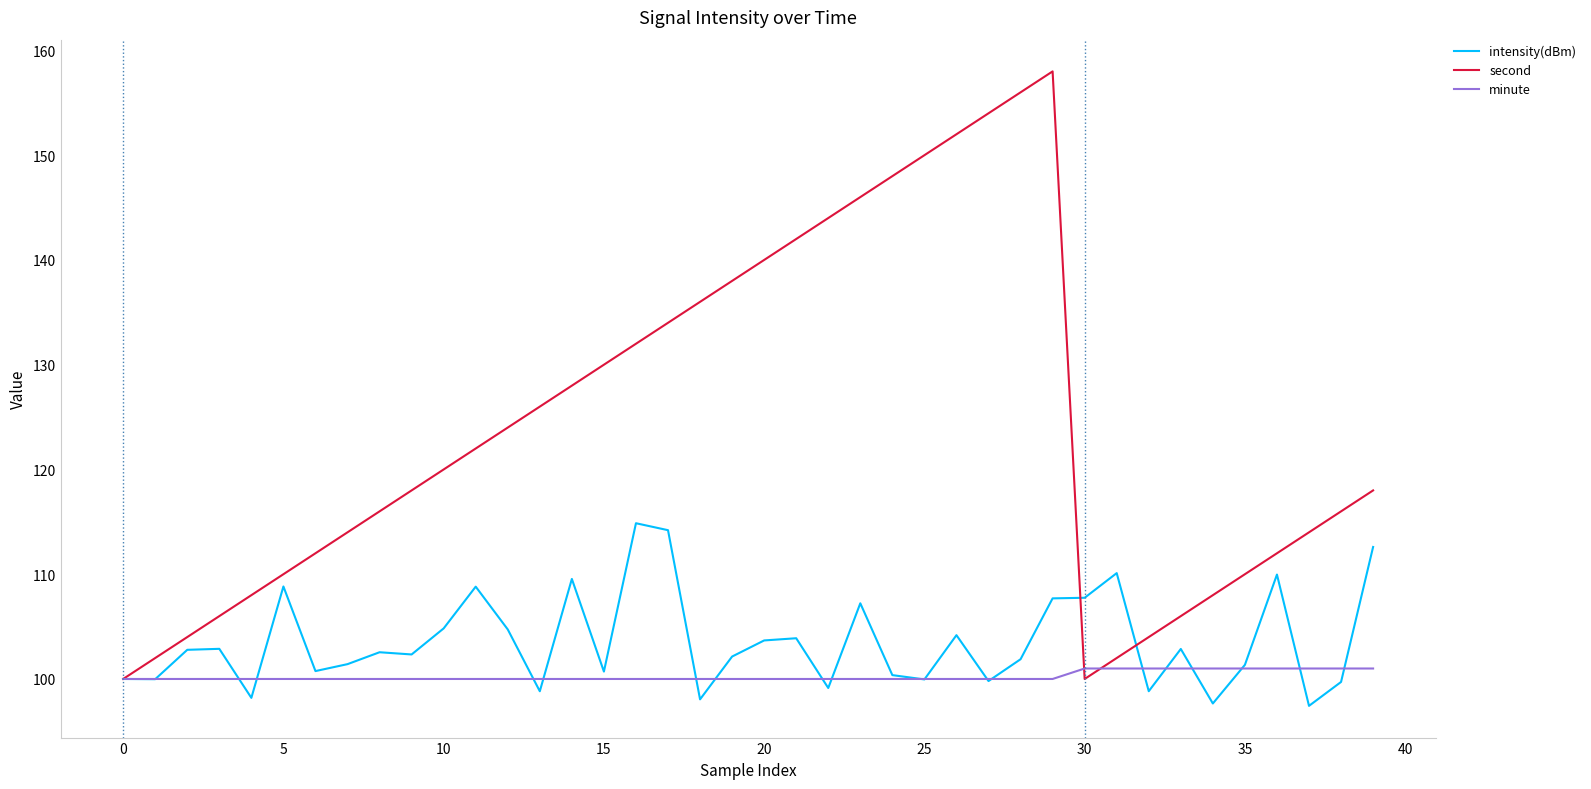

What is the difference between the maximum and minimum values in the second series?

58.0